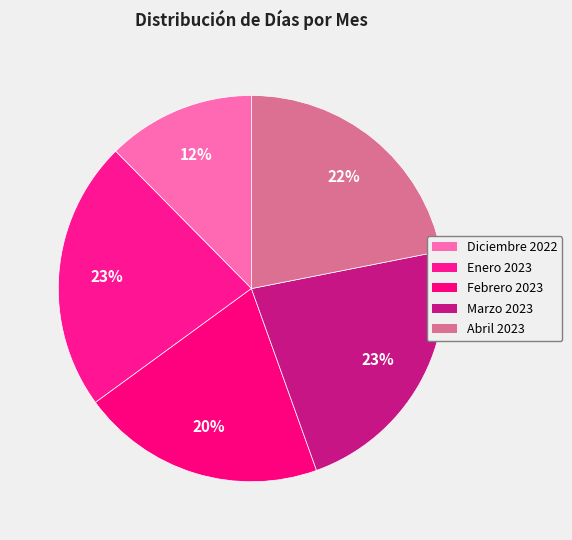

What percentage is NOT represented by Febrero 2023?

79.6%